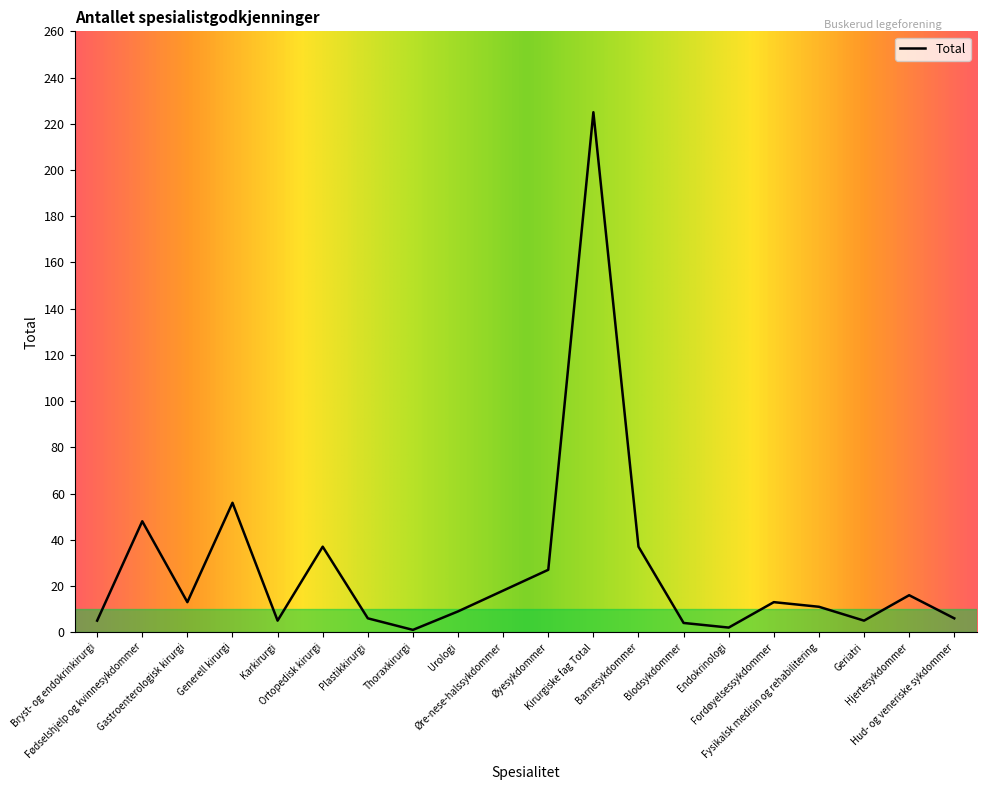

What is the change in value from Fødselshjelp og kvinnesykdommer to Barnesykdommer?

-11